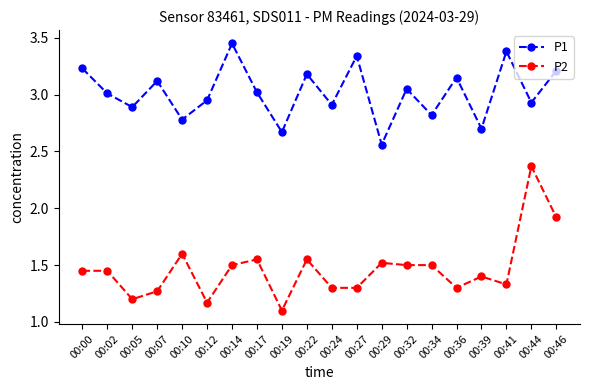

Is the value of P2 at 00:32 greater than the value of P1 at 00:27?

No